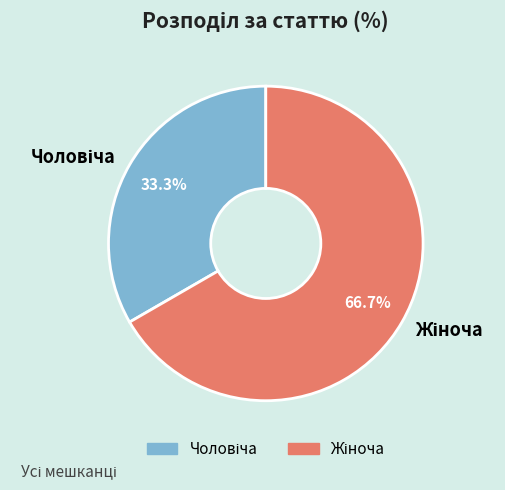

Does any single category account for the majority?

Yes